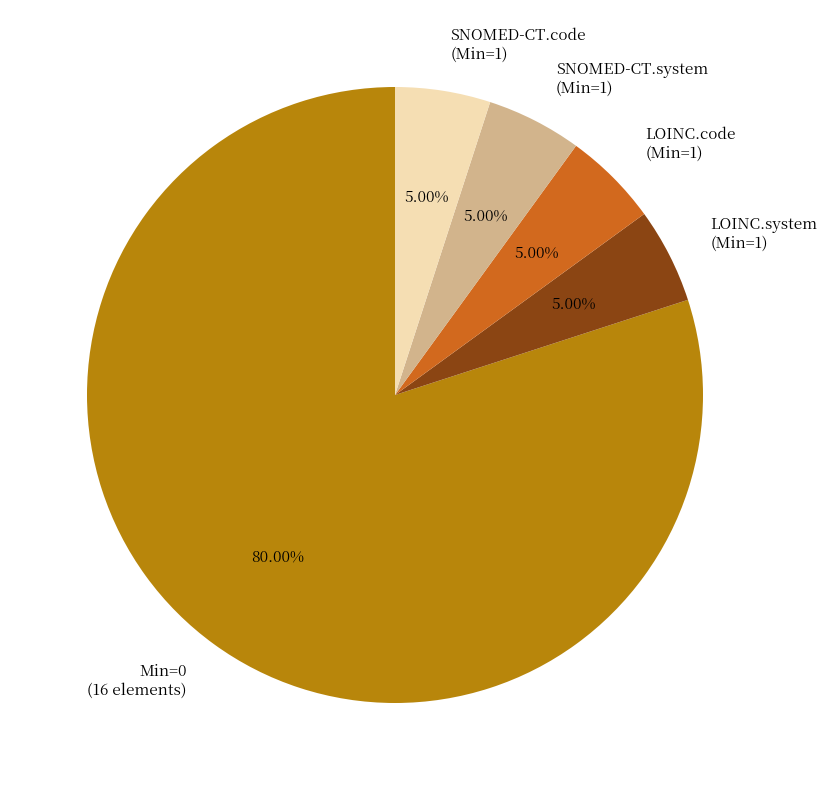

Does any single category account for the majority?

Yes